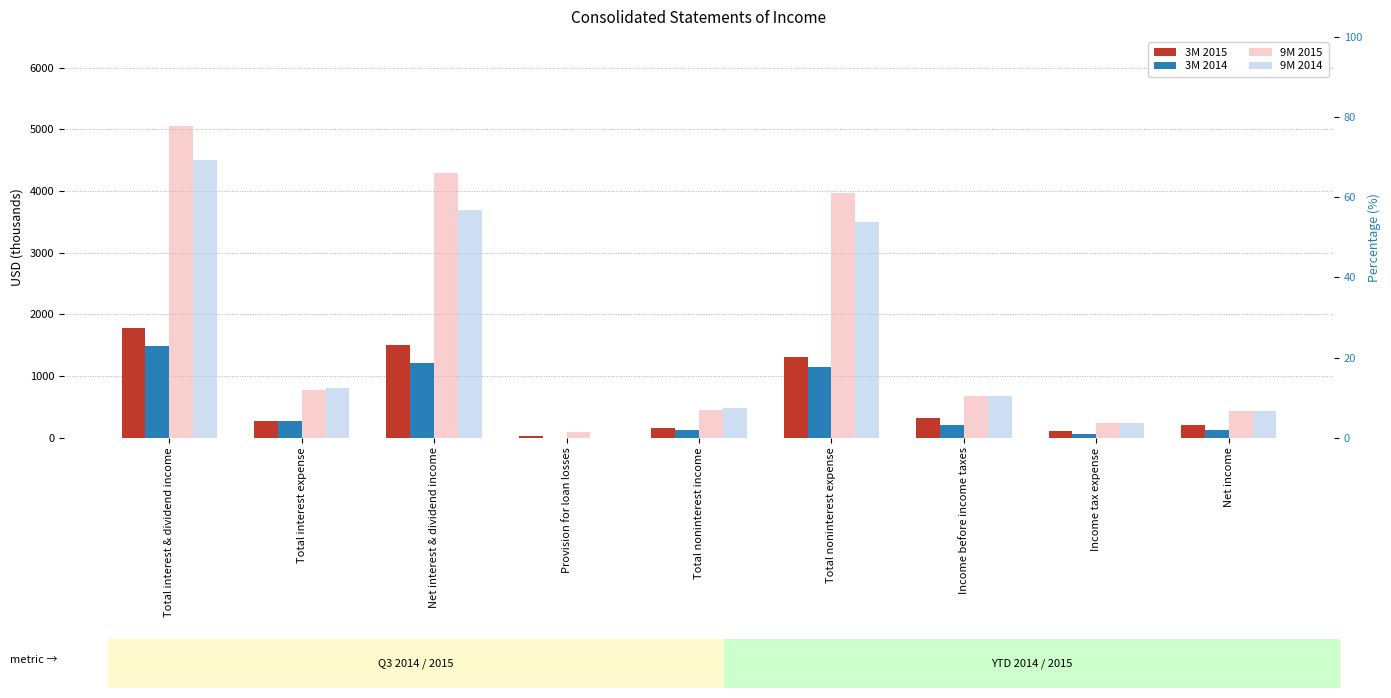

What position from the right is Total noninterest income?

5